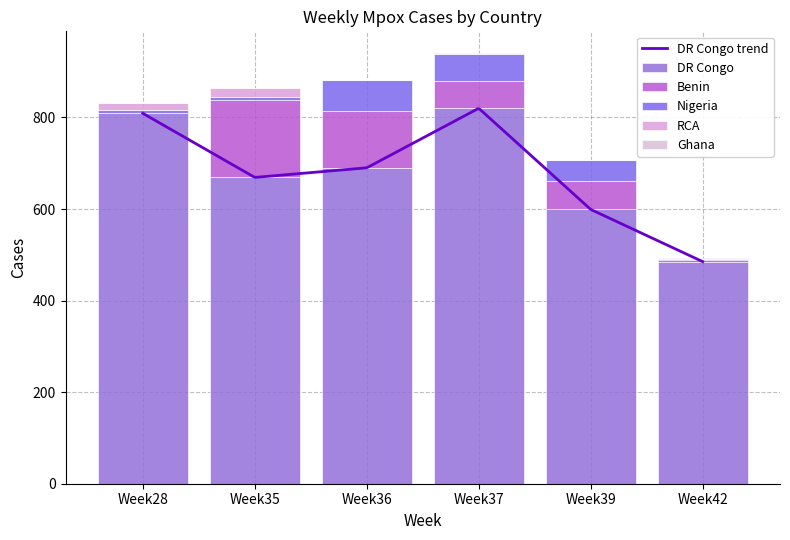

Read the DR Congo value at Week36, to the nearest 5.

690